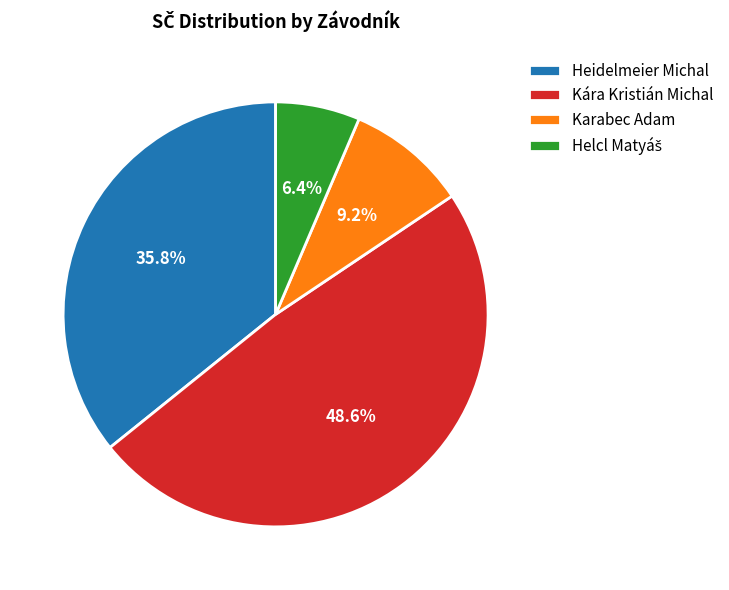

Does Karabec Adam account for over 50% of the chart?

No